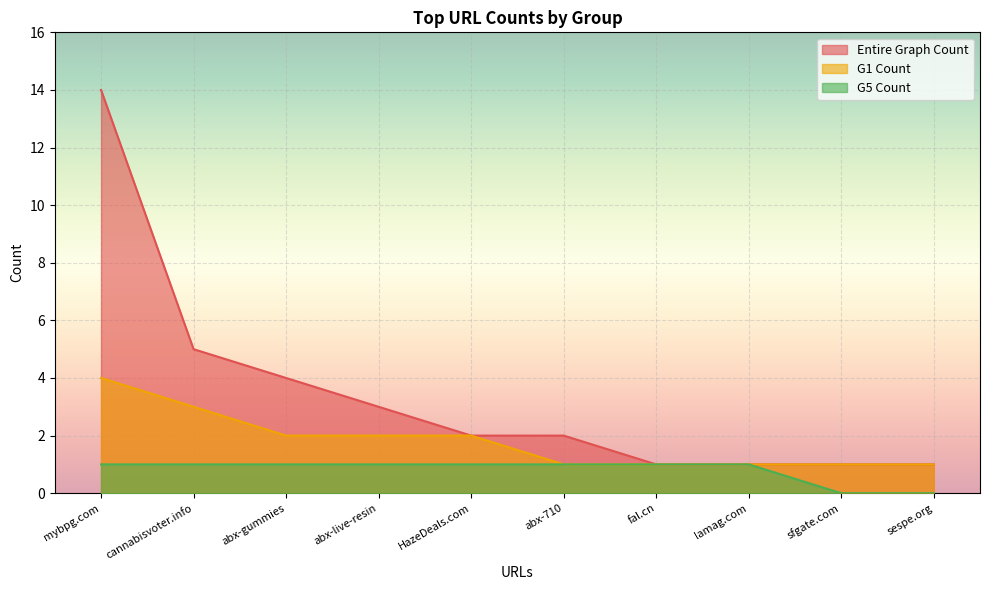

What is the label of the 3rd point from the right?

lamag.com